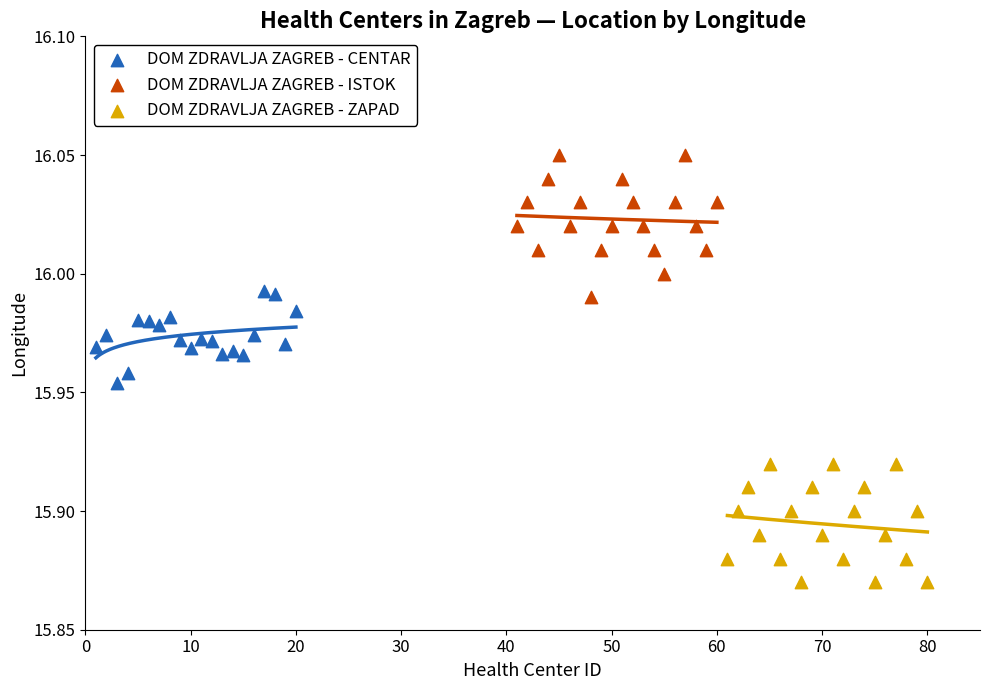

Which series contains the highest Y value?

DOM ZDRAVLJA ZAGREB - ISTOK